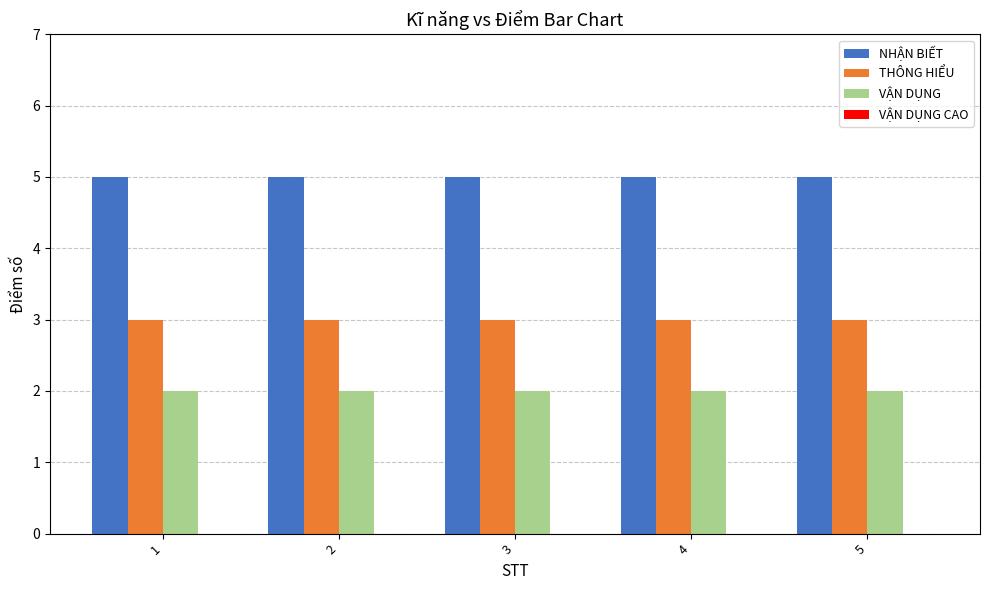

The value of THÔNG HIỂU at 5 is 2. True or false?

False